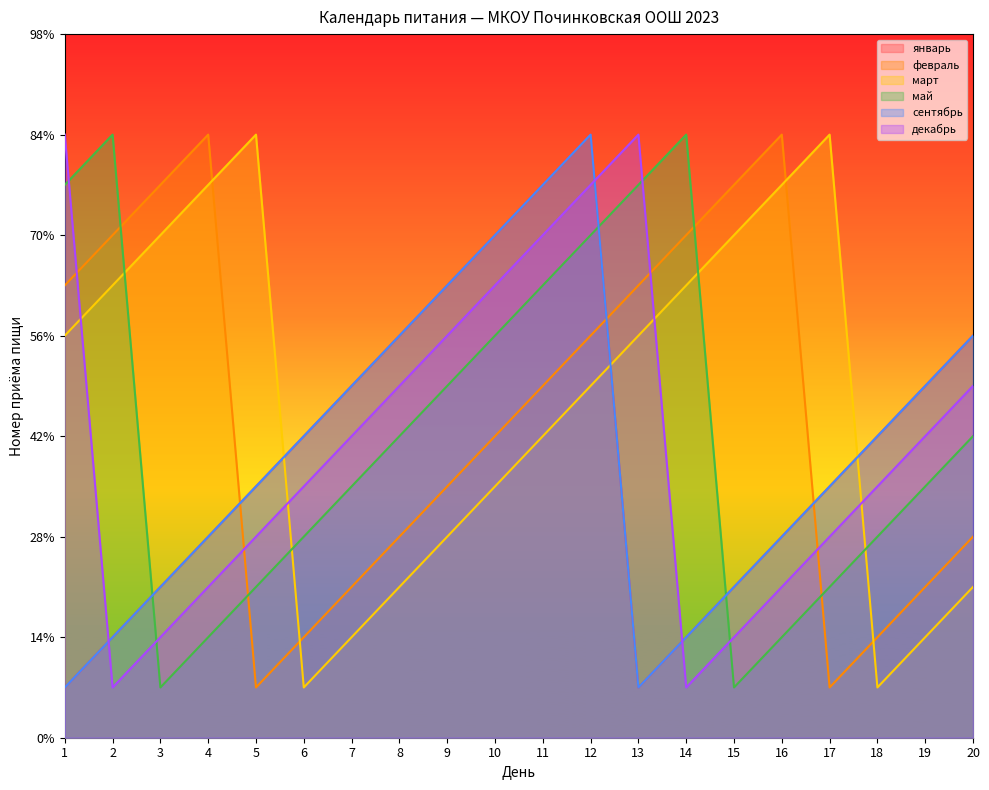

Which series has the widest spread of values?

январь